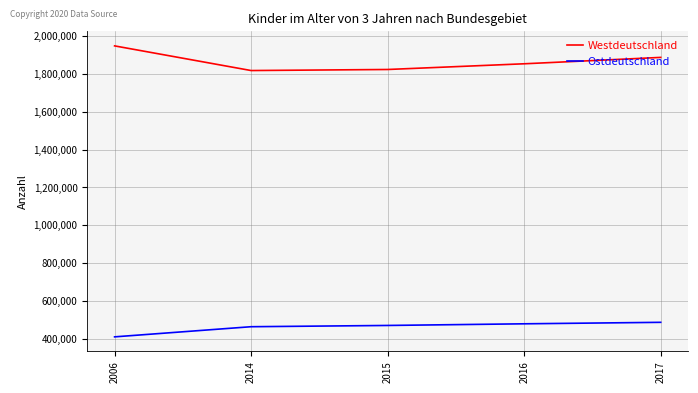

At which category does the chart reach its minimum across all series?

2006